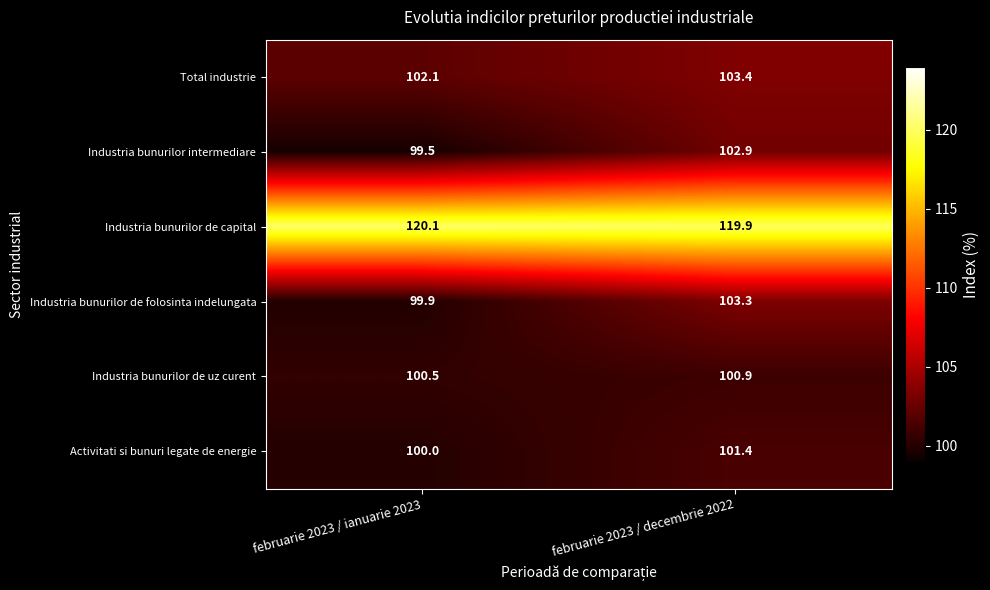

Is the value of Total industrie at februarie 2023 / decembrie 2022 greater than the value of Industria bunurilor de capital at februarie 2023 / decembrie 2022?

No